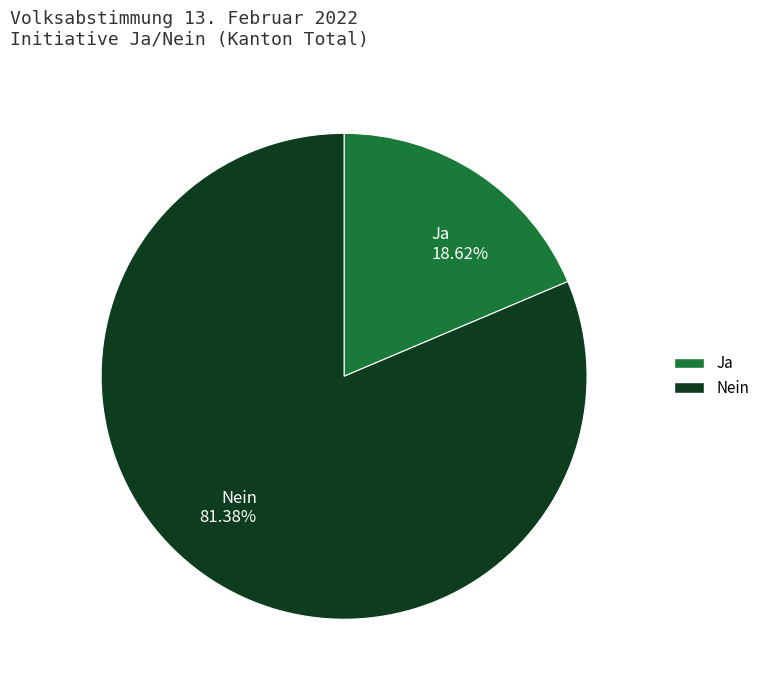

How many segments does this pie chart have?

2